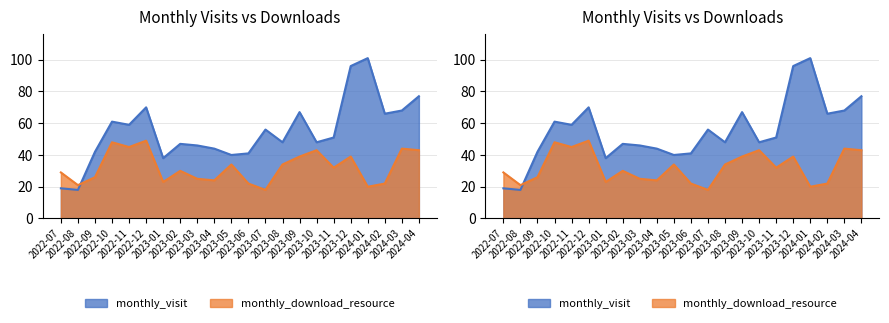

At how many categories does at least one series exceed 59?

8